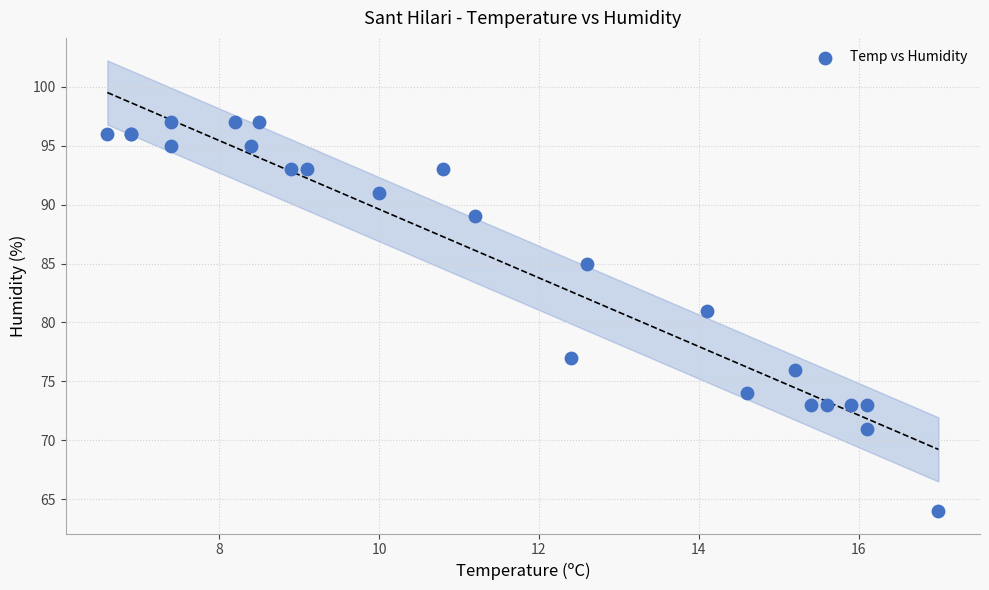

What Y value in the scatter plot is closest to 80?

81